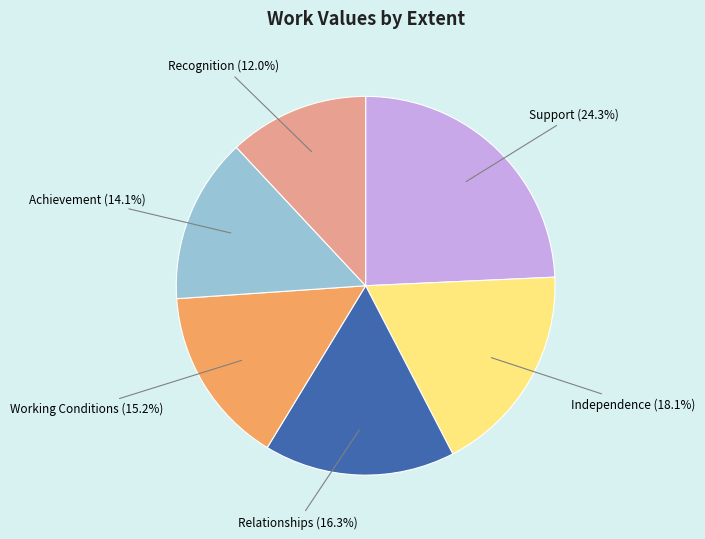

Is there any slice that represents more than half of the pie?

No